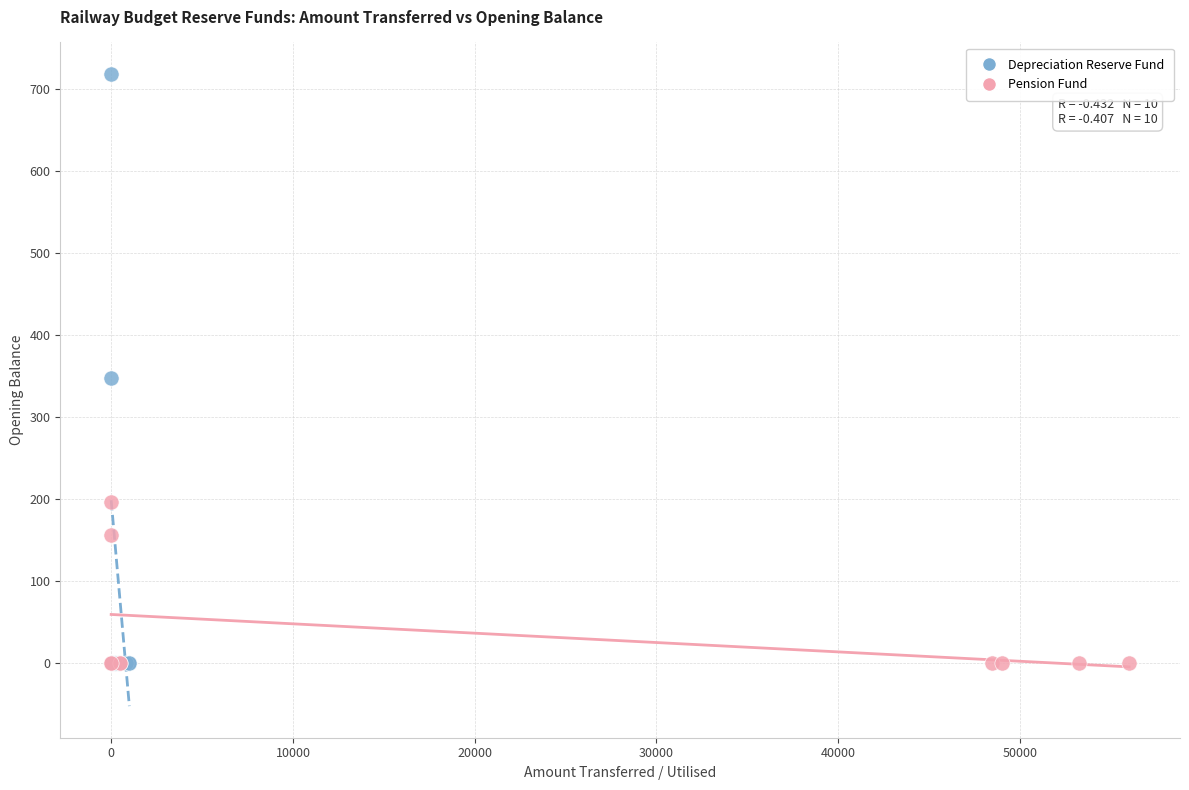

Which series has the widest spread of Y values?

Depreciation Reserve Fund